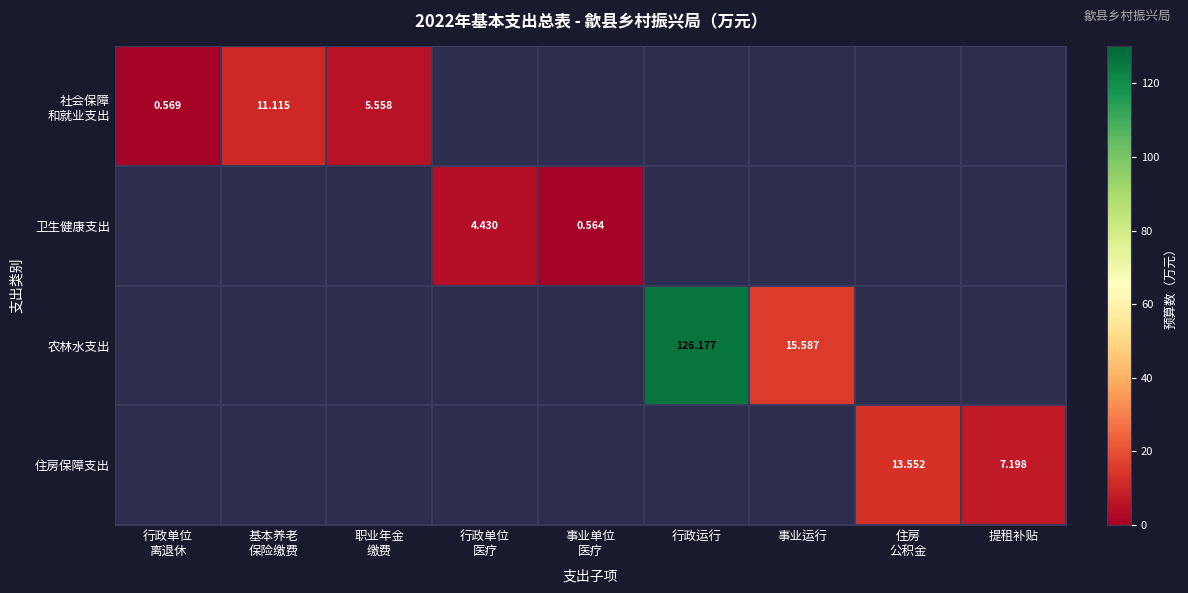

How many categories are shown in the chart?

9